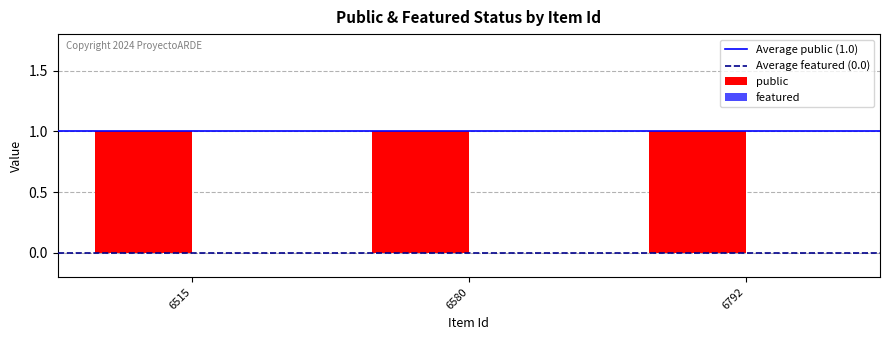

Rank the series by their average value, from lowest to highest.

featured, public